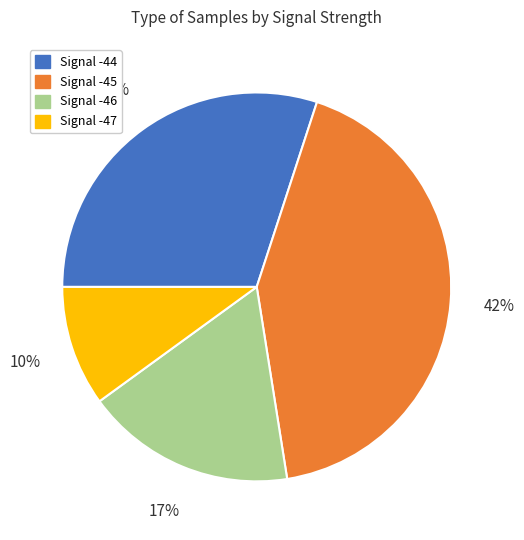

Is there a majority slice in this chart?

No